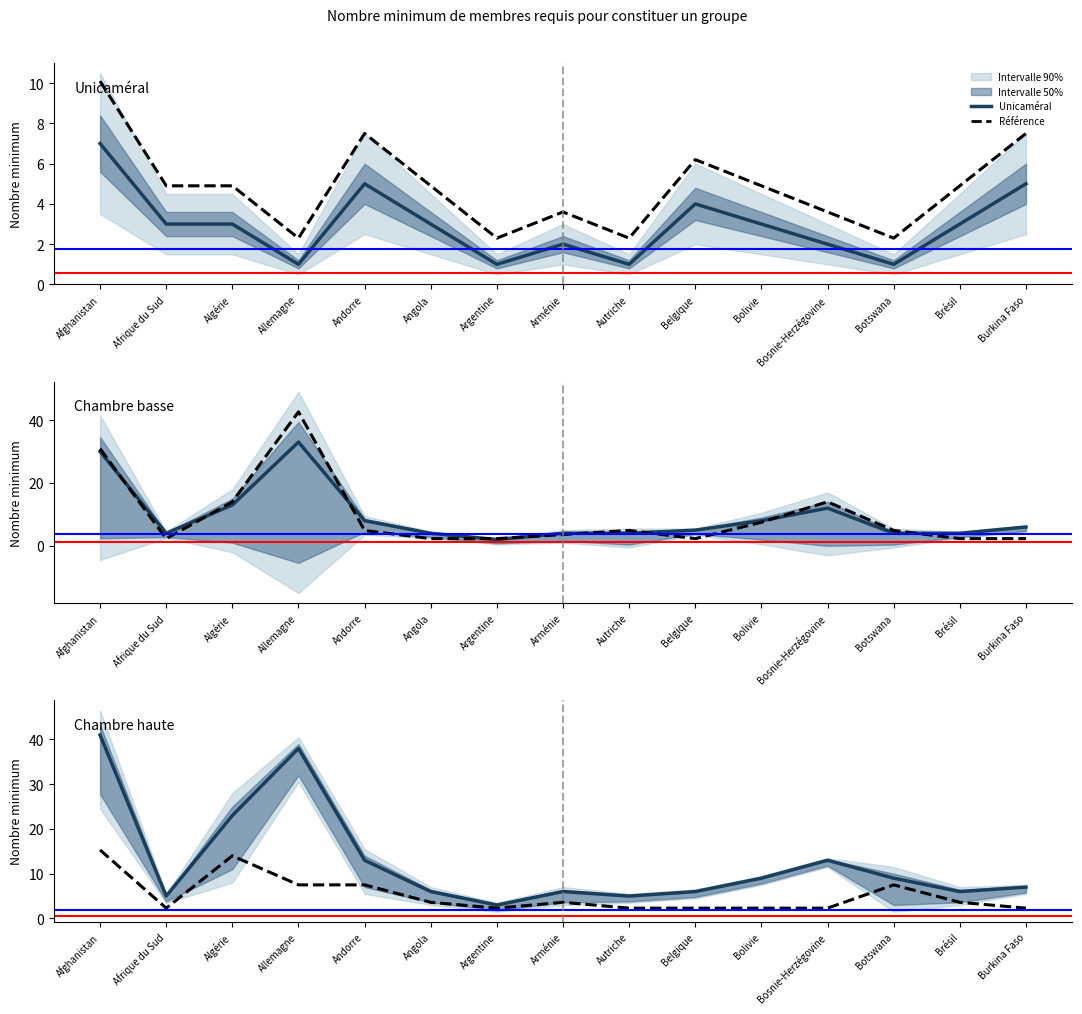

Does the chart display data point markers on the line(s)?

No